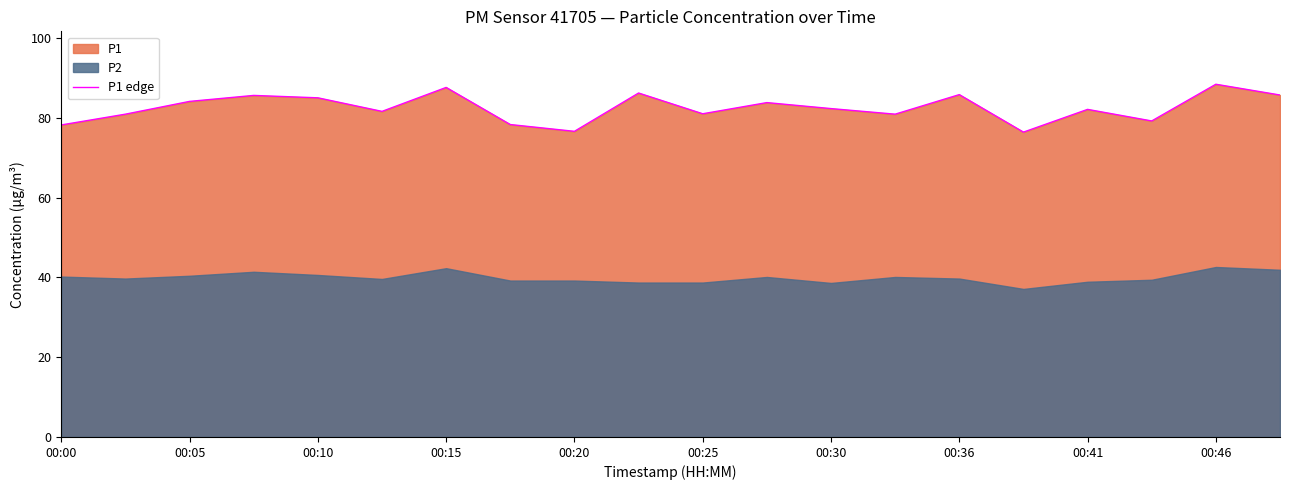

What is the highest value of the P1 edge series?

88.4